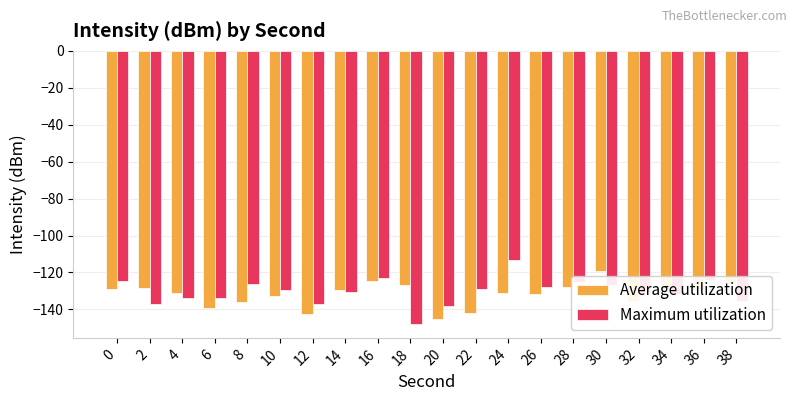

Which category has the lowest value in the Average utilization series?

20